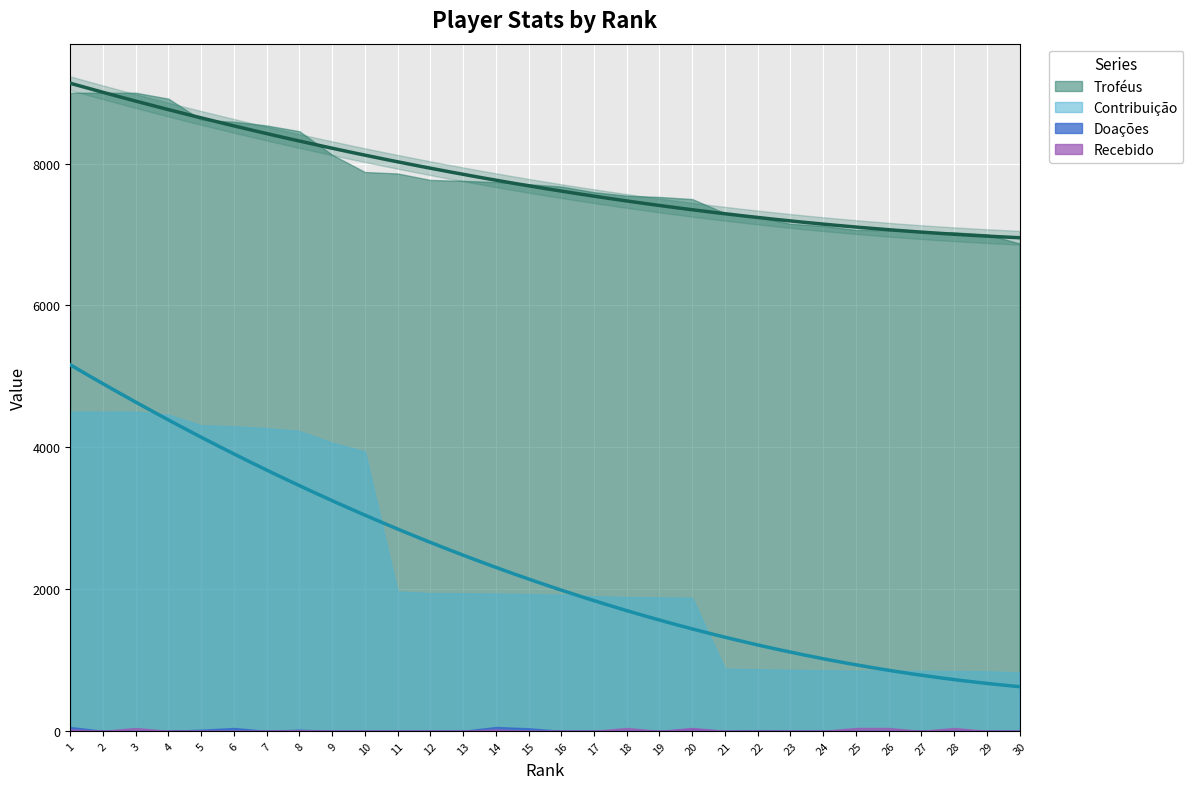

True or false: Troféus has more than 0 interior local peaks.

False